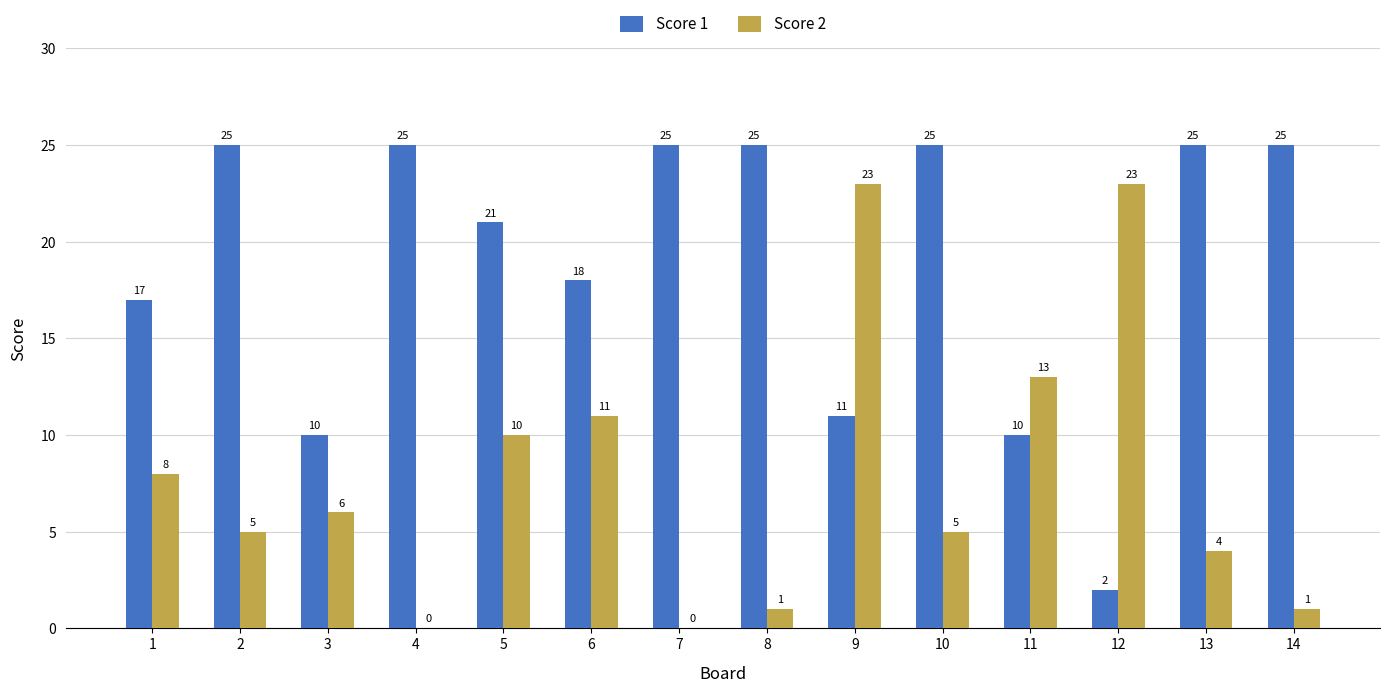

Is it true that Score 2 equals 10 at 5?

True